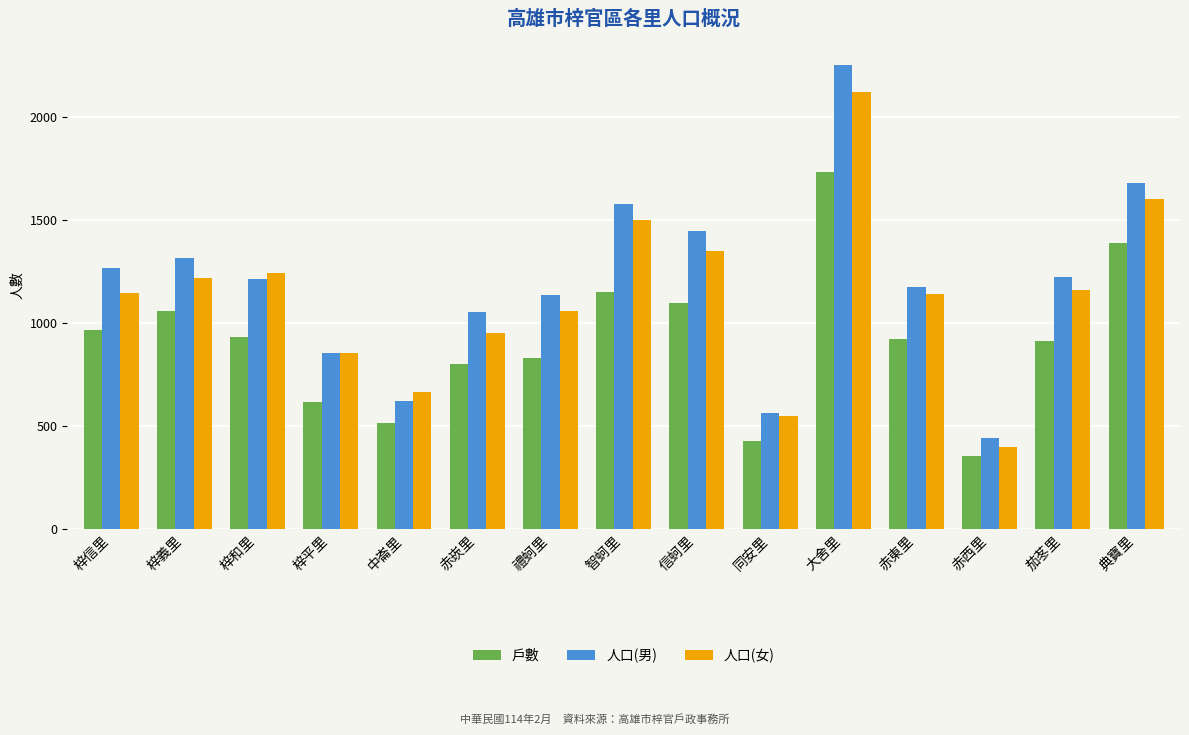

Which series has the widest spread of values?

人口(男)